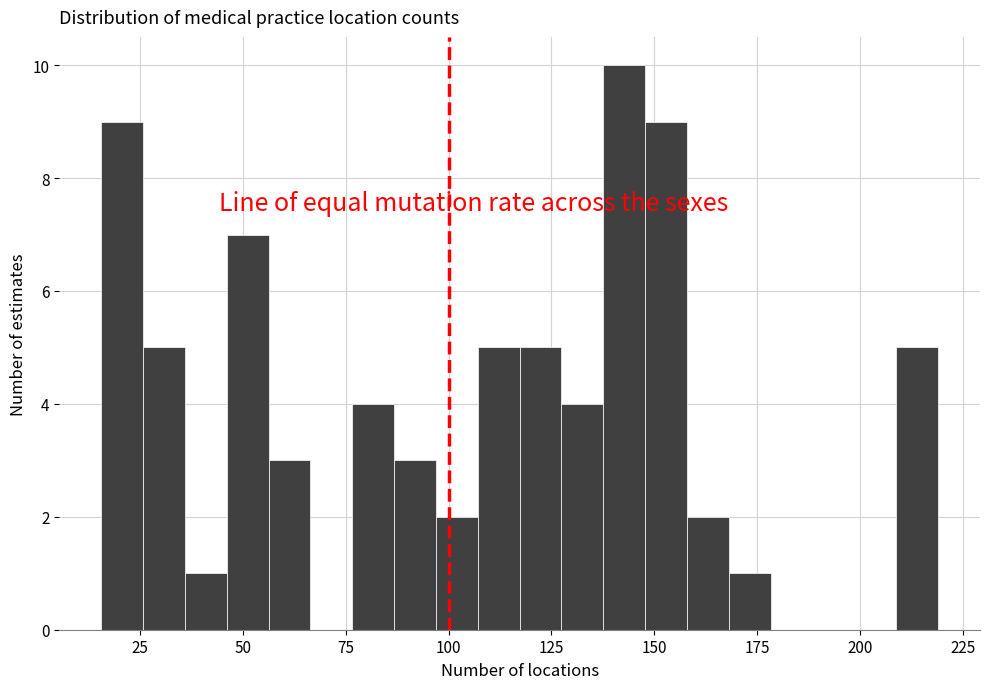

Read against the x-axis, roughly where is the centre of the tallest bar?

145